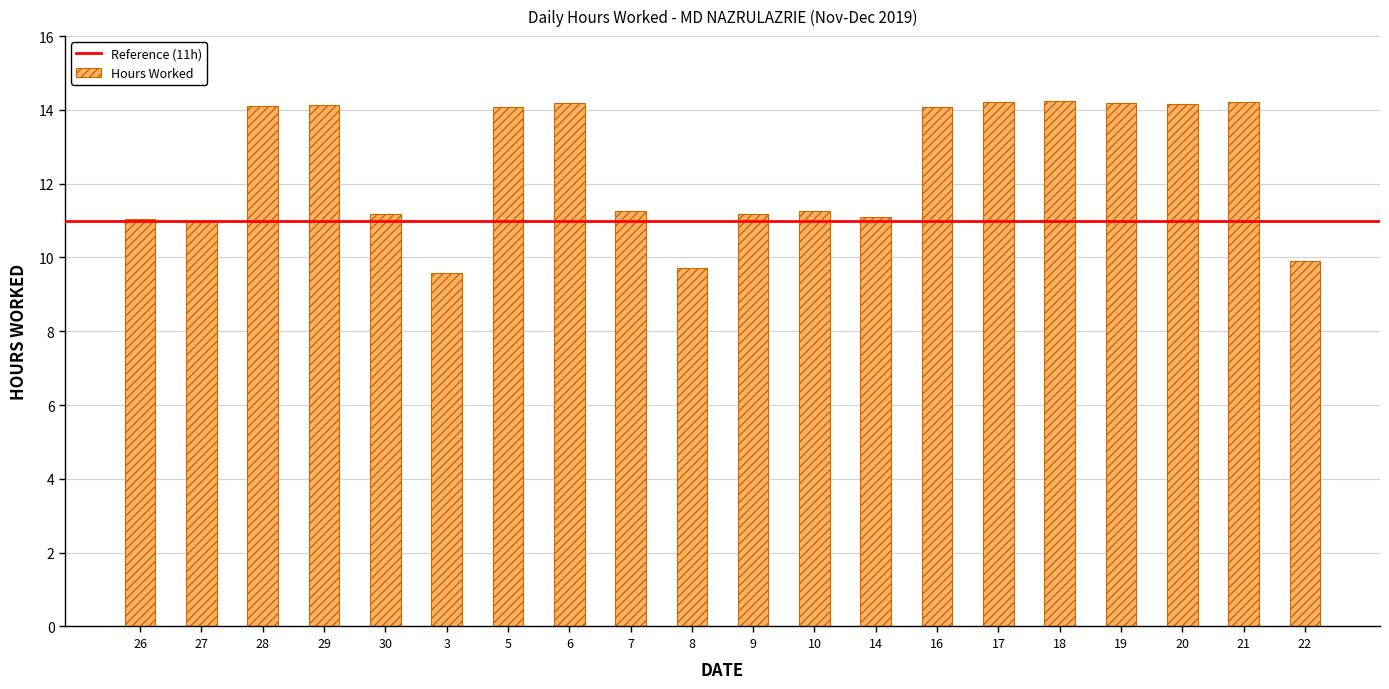

What is the sum of all values?

248.8